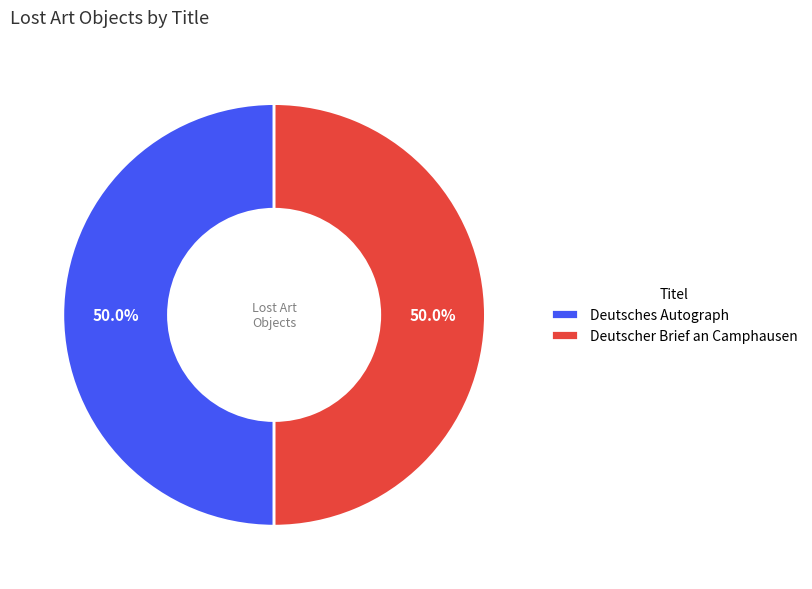

Combined, do Deutsches Autograph and Deutscher Brief an Camphausen account for over 50%?

Yes